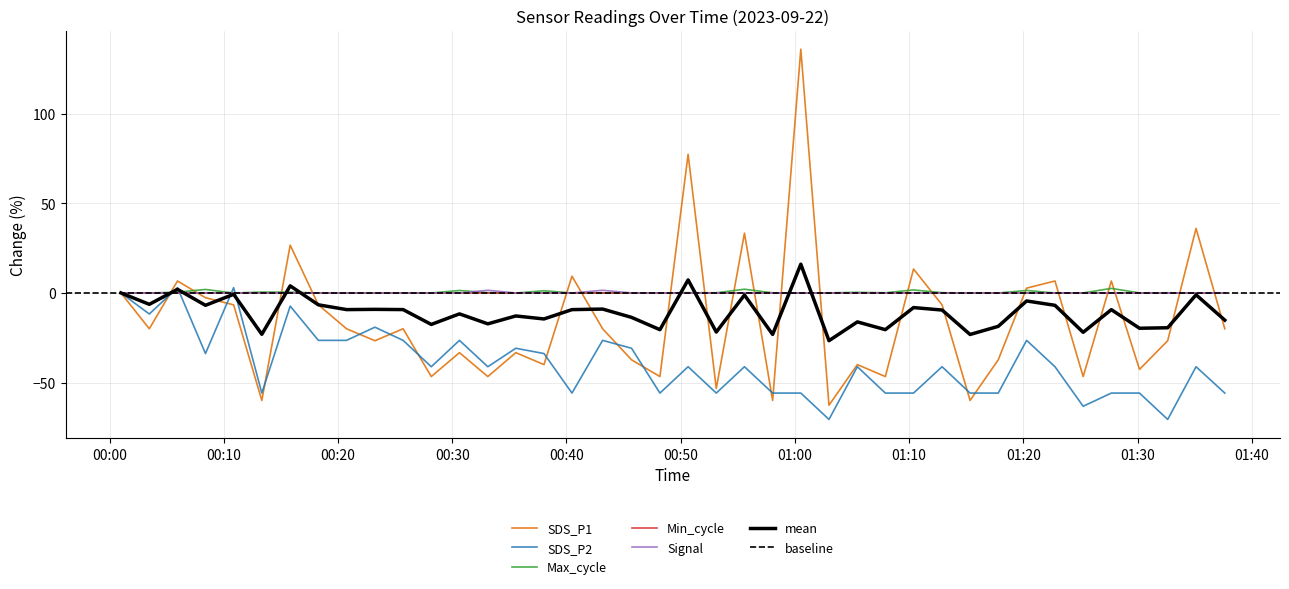

What is the difference between the second highest and second lowest values in the Signal series?

1.5